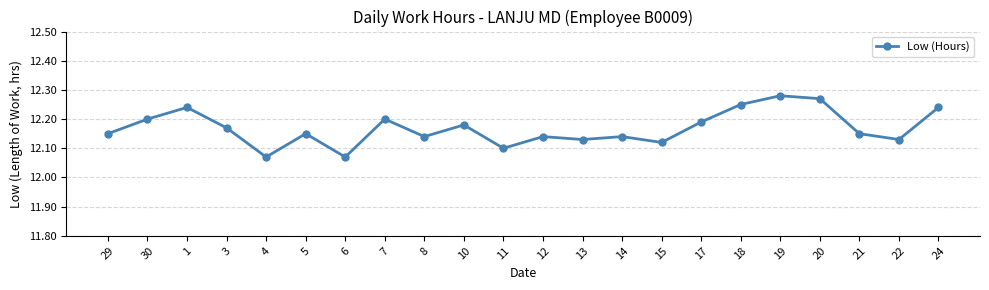

How many distinct data groups are displayed?

1